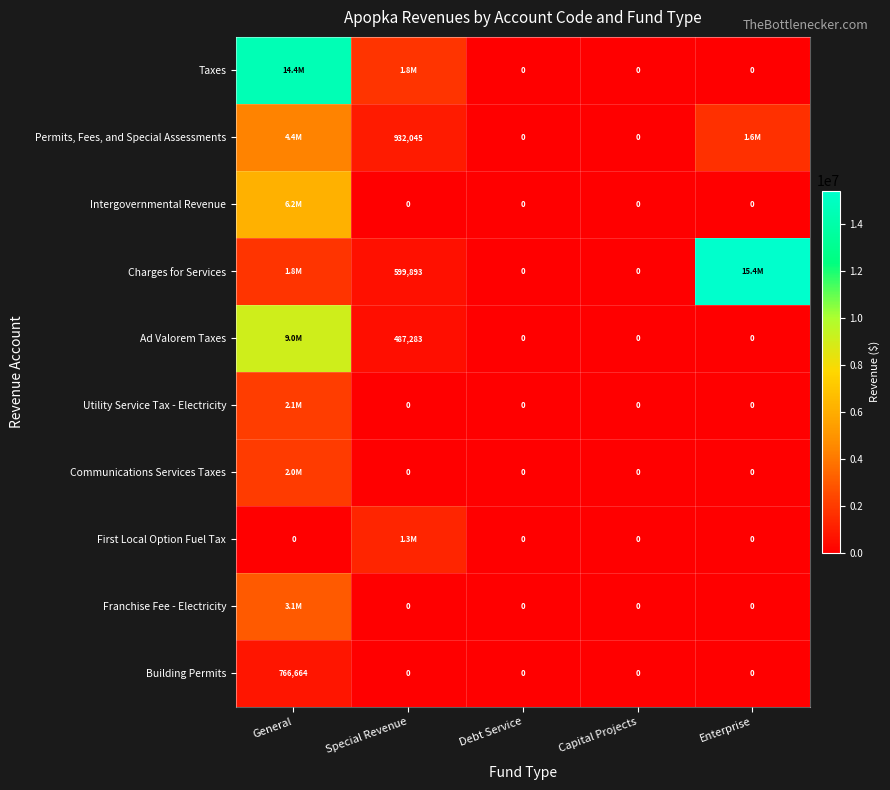

True or false: Building Permits has a value of -246640 at Capital Projects.

False